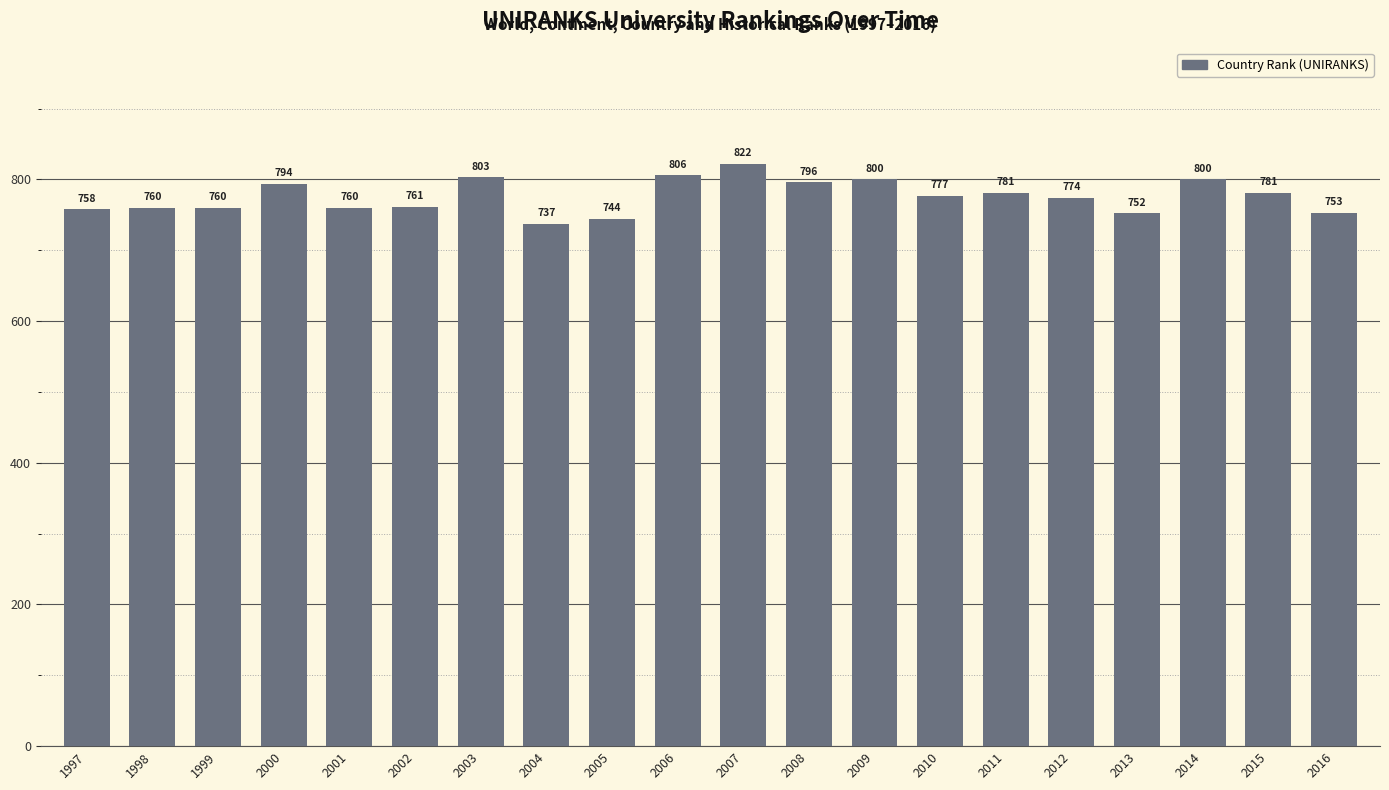

The value at 2011 is 781. True or false?

True